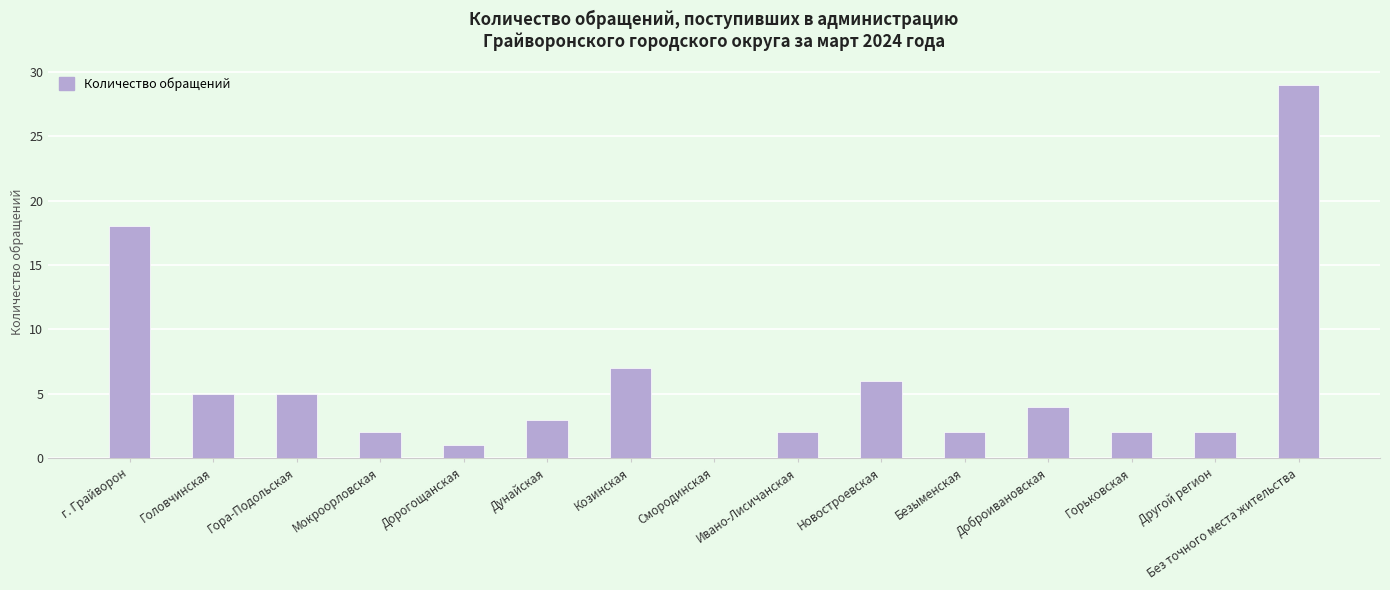

What is the ratio of the value at Без точного места жительства to the value at Дунайская?

9.7